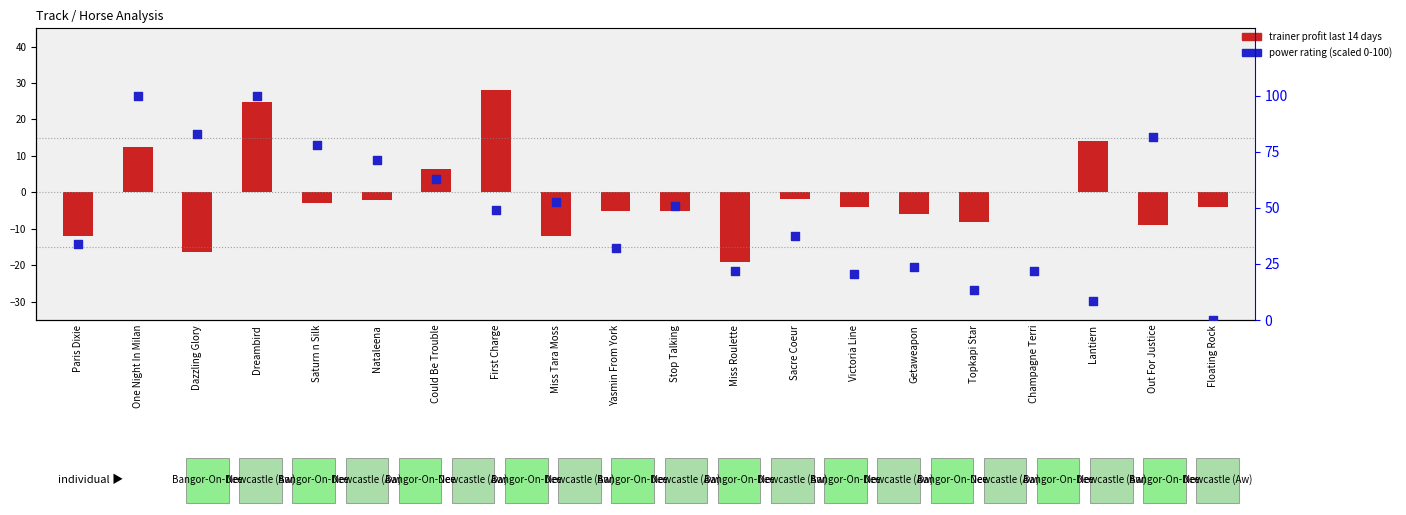

Approximately how many times larger is the value at Lantiern compared to Champagne Terri?

0.4